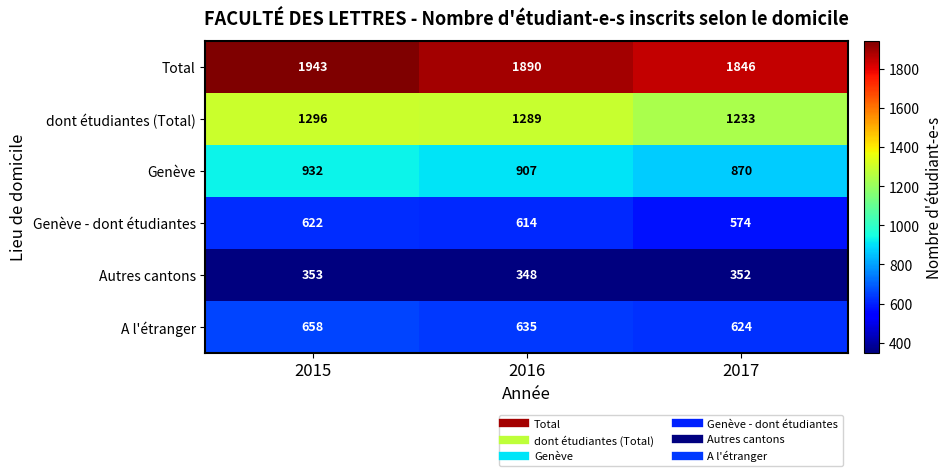

Which series changed the most between 2015 and 2016?

Total